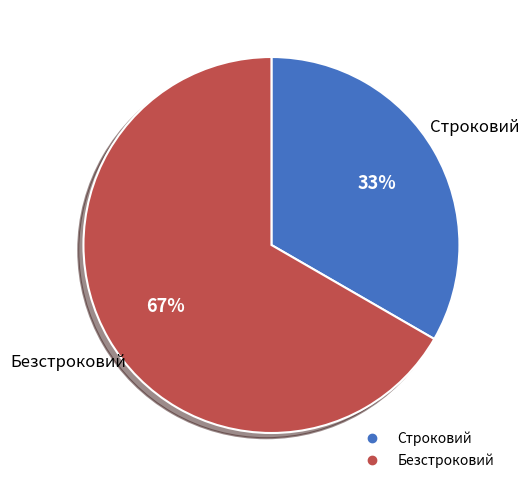

Does Строковий account for over 50% of the chart?

No